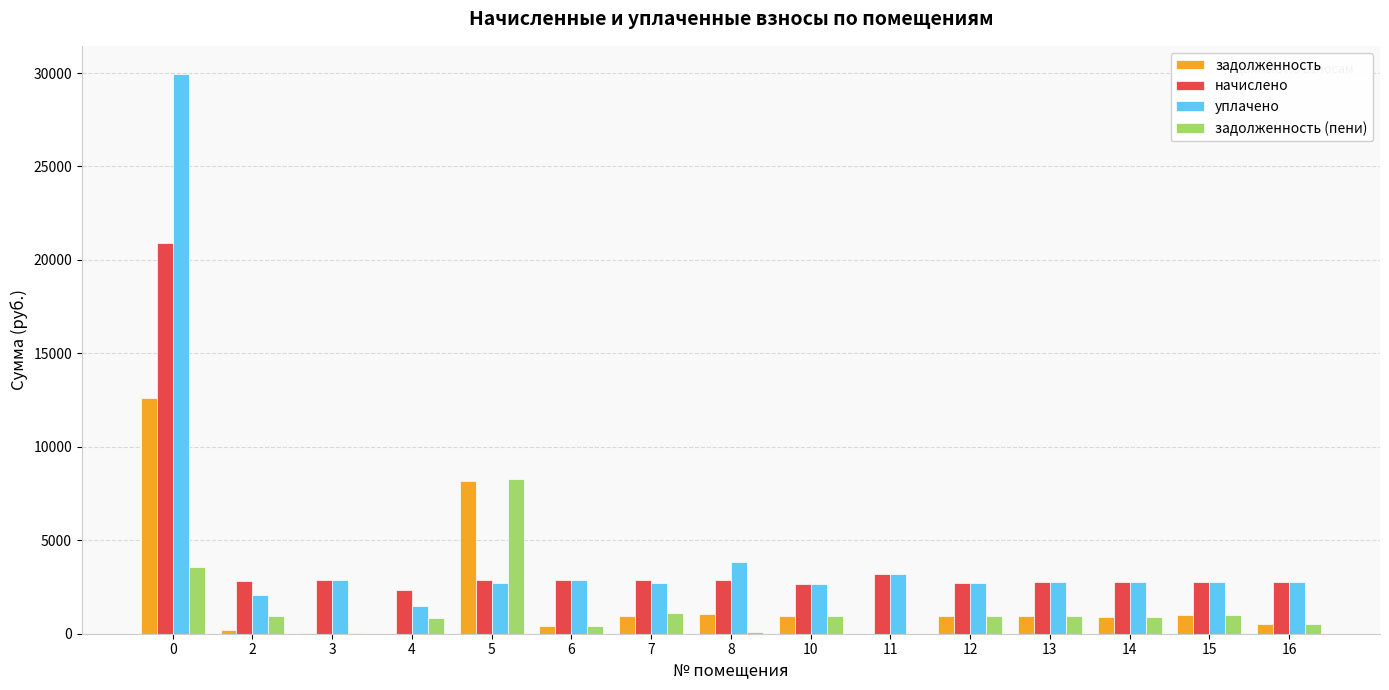

Are the bars grouped side by side (vs. stacked)?

Yes